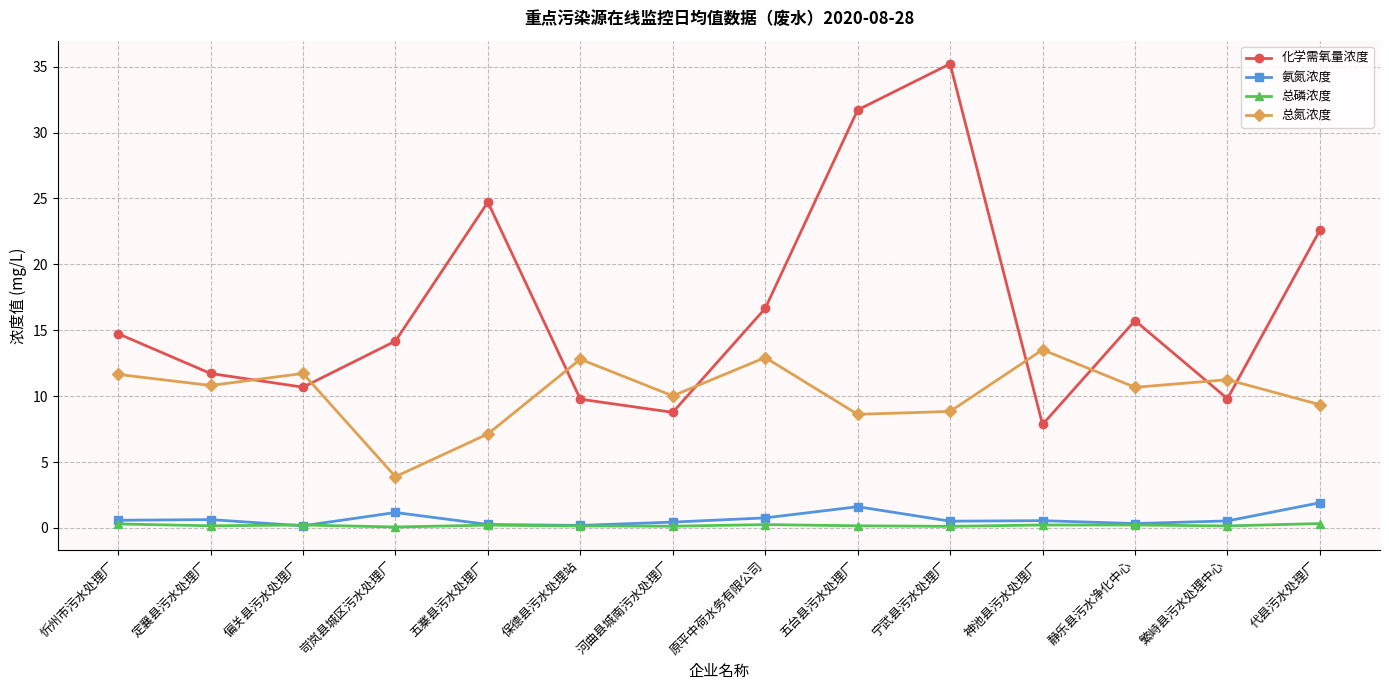

The 总氮浓度 series shows 10.8 at 定襄县污水处理厂. True or false?

True